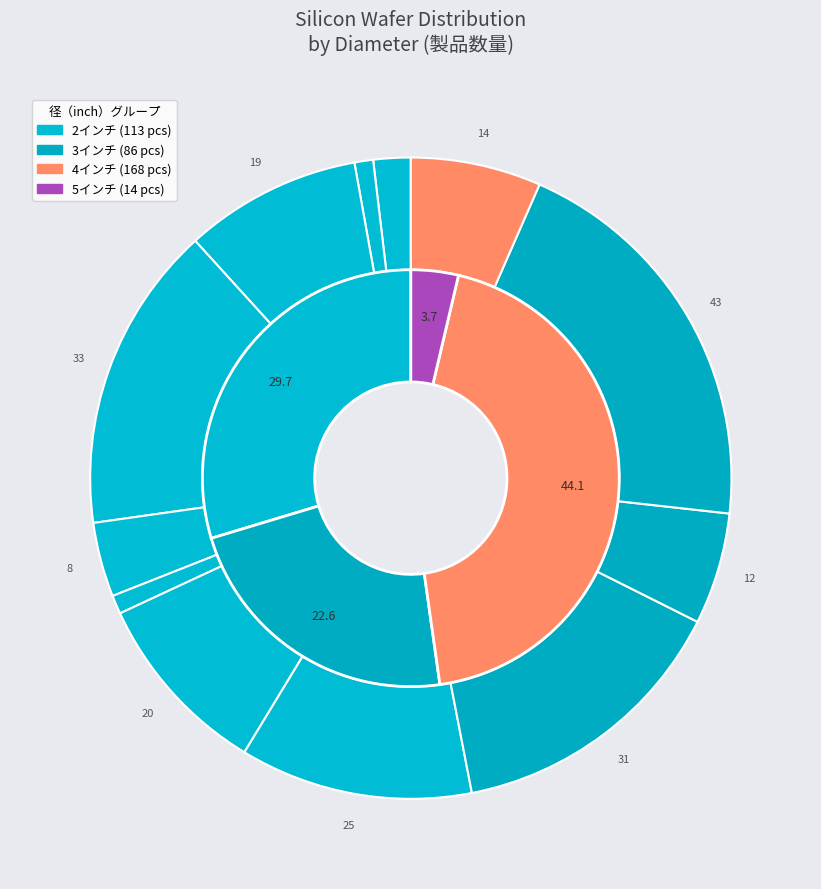

To the nearest percent, what is the average slice percentage?

11%